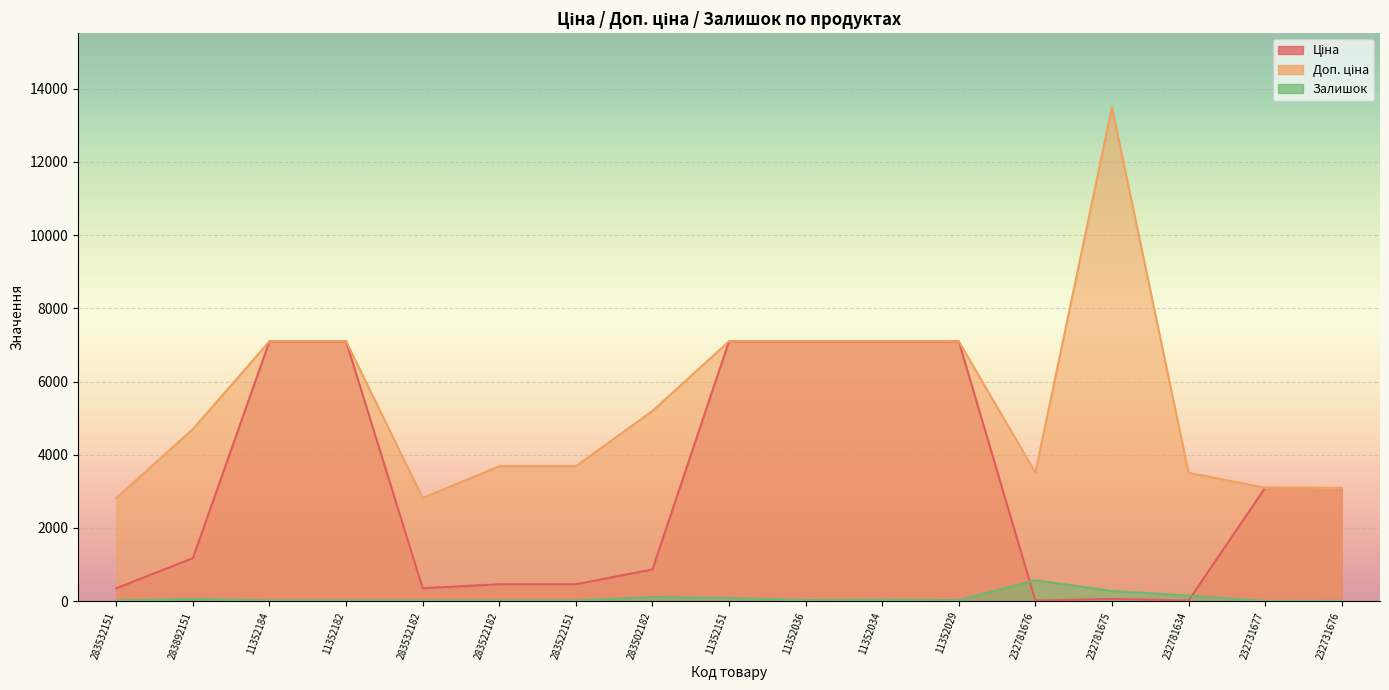

How many values in the Ціна series are below 1174?

8